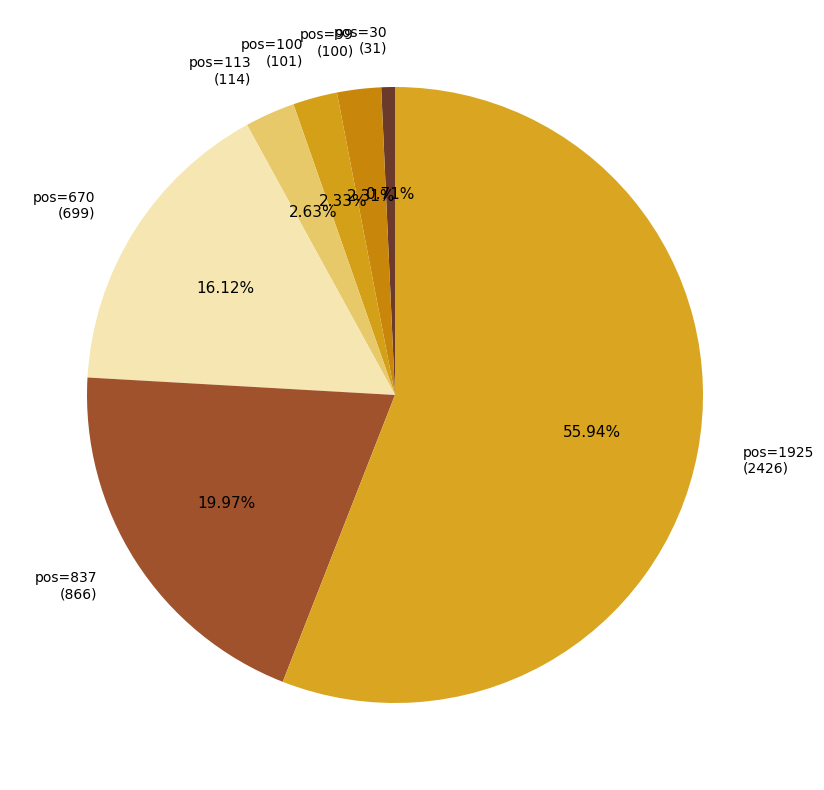

Combined, do pos=30 (31) and pos=1925 (2426) account for over 50%?

Yes